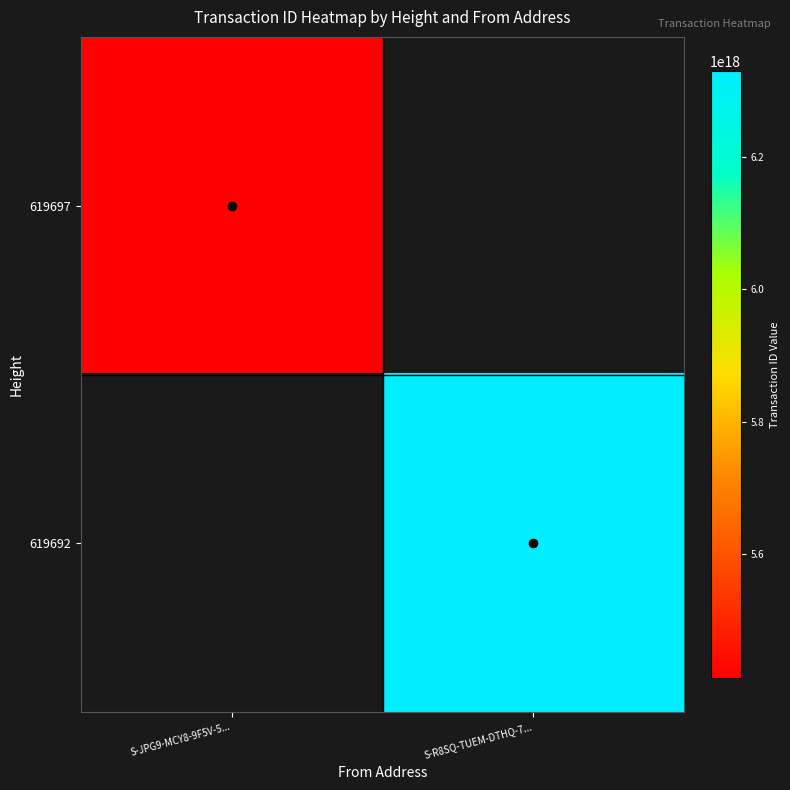

Which series has the largest total across all categories?

619692